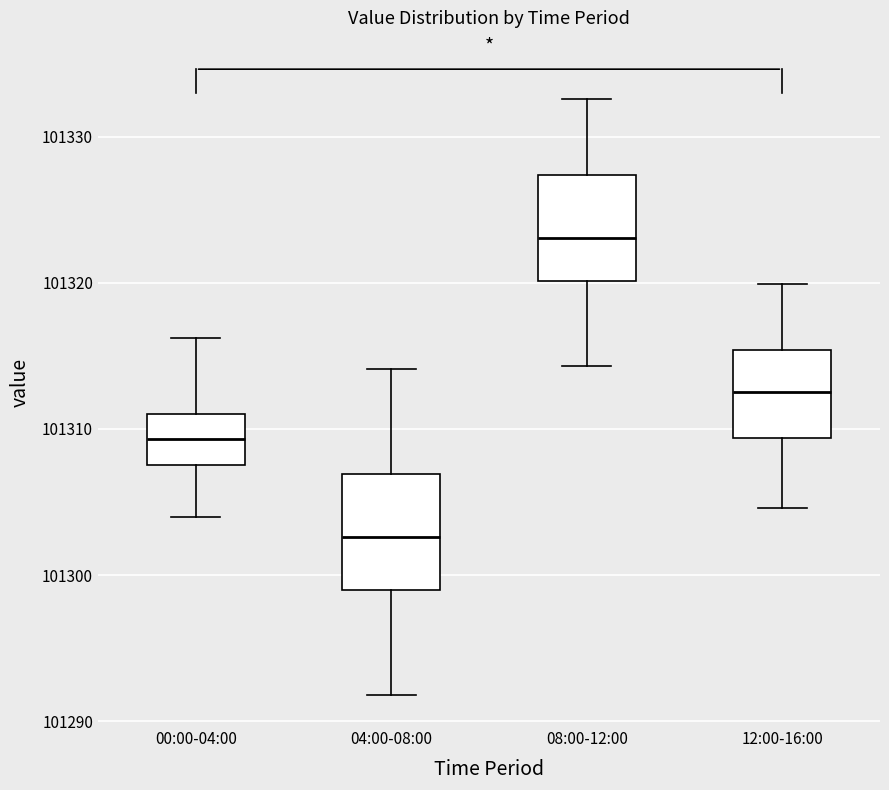

Reading left to right, transcribe this box plot: for each box, give where its median line is, the range the box spans, and where its two whiskers end, as read against the y-axis. The values are not printed on the chart, so give them approximately, as read against the axis.

00:00-04:00: median 101309, box 101308 to 101311, whiskers 101304 to 101316
04:00-08:00: median 101303, box 101299 to 101307, whiskers 101292 to 101314
08:00-12:00: median 101323, box 101320 to 101327, whiskers 101314 to 101333
12:00-16:00: median 101313, box 101309 to 101315, whiskers 101305 to 101320